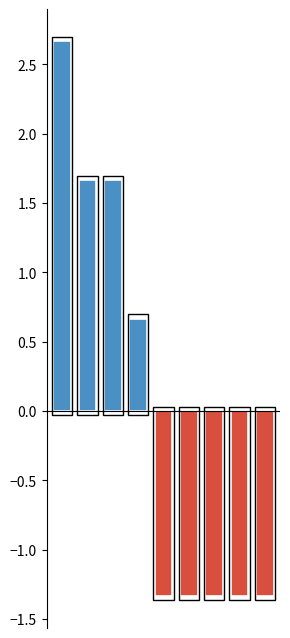

What is the value of the 2nd bar from the left?

1.7